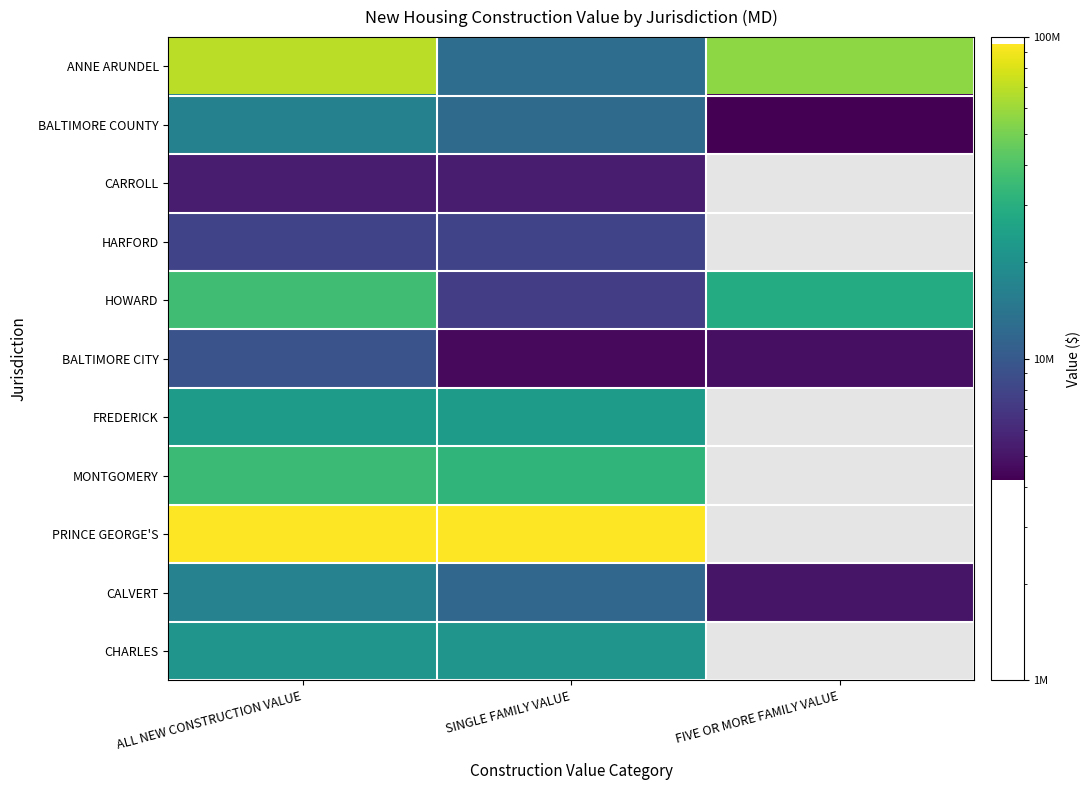

At how many categories does at least one series exceed 40938435?

3